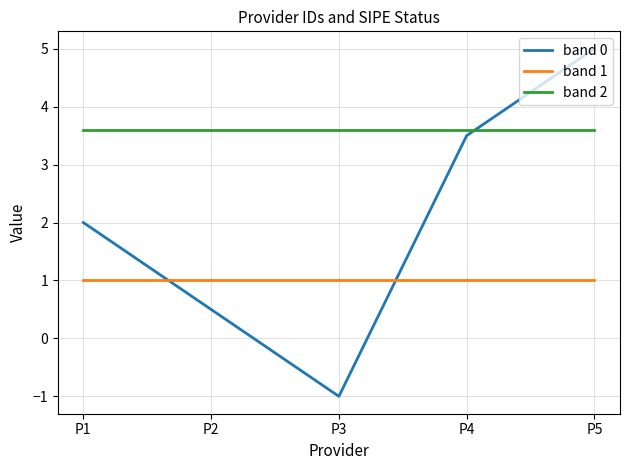

How many lines are shown in the chart?

3